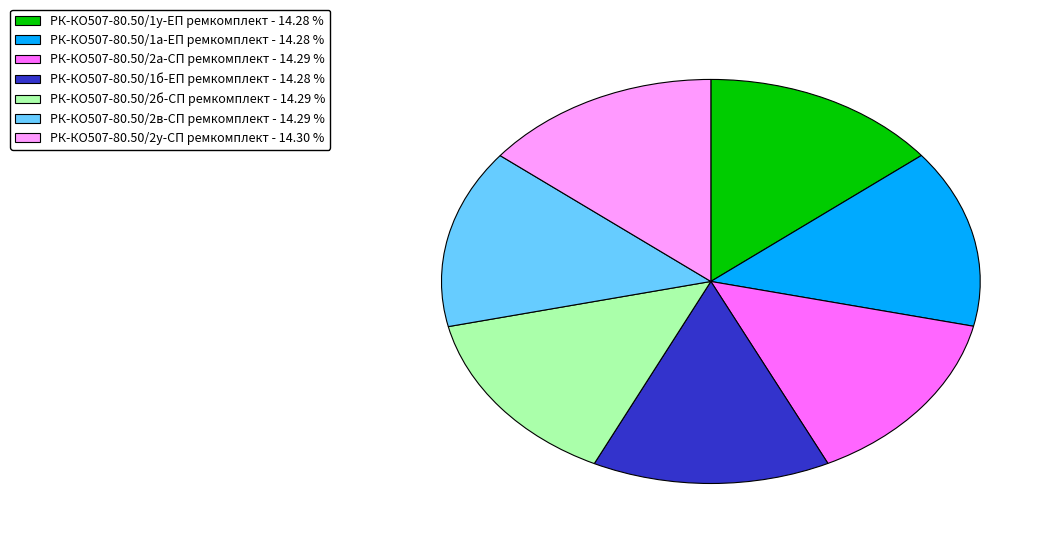

Is there a majority slice in this chart?

No